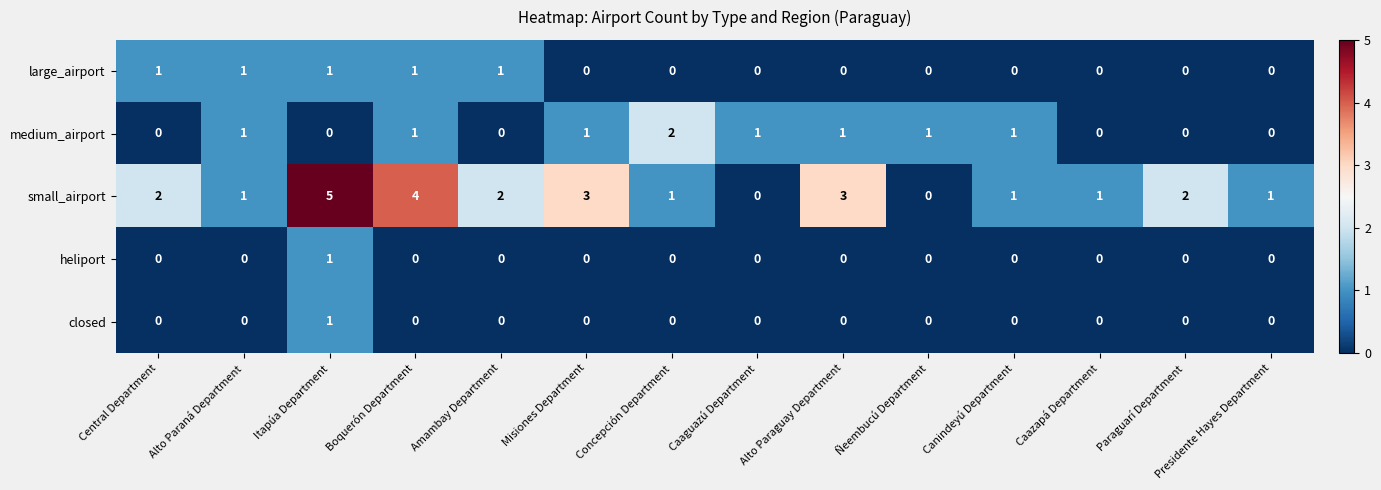

What is the maximum value shown in the chart?

5